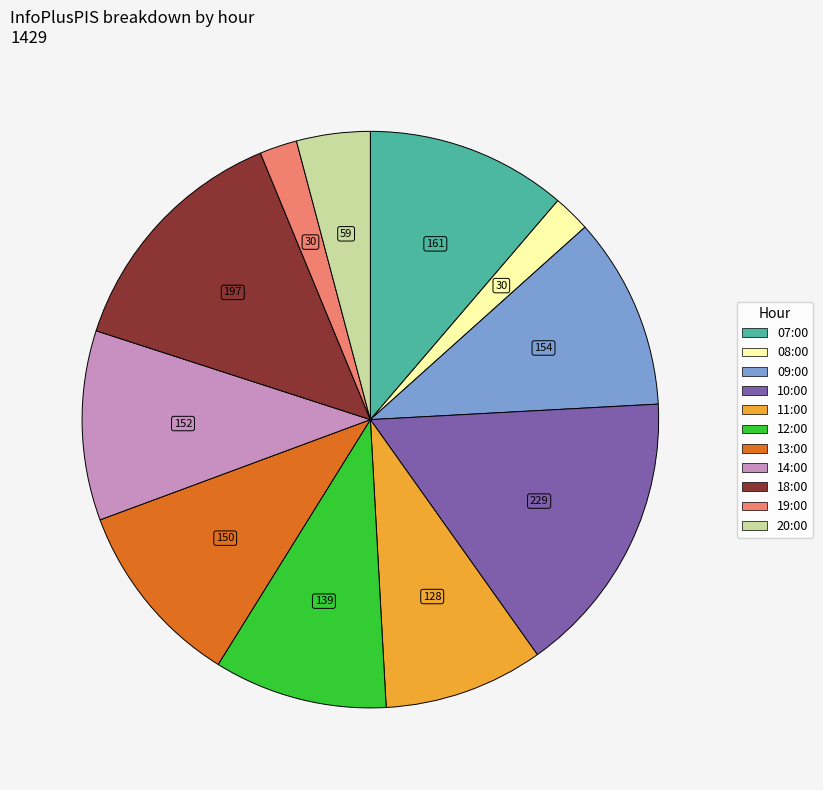

Is it true that 13:00 is 1% of the pie?

False